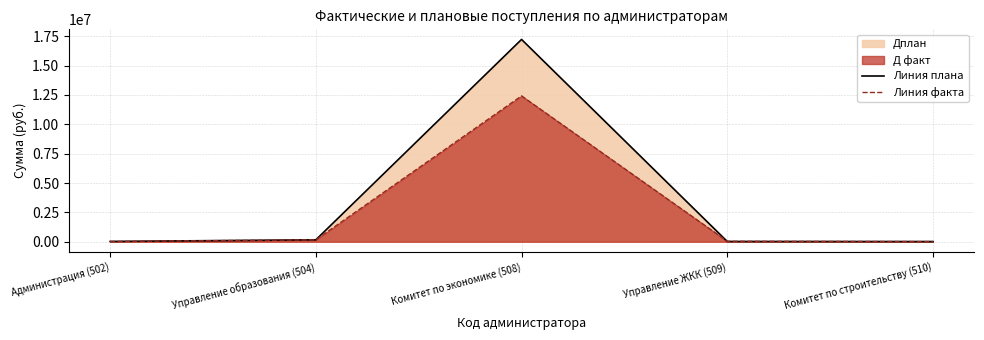

What is the total value across all series at Комитет по строительству (510)?

30000.0